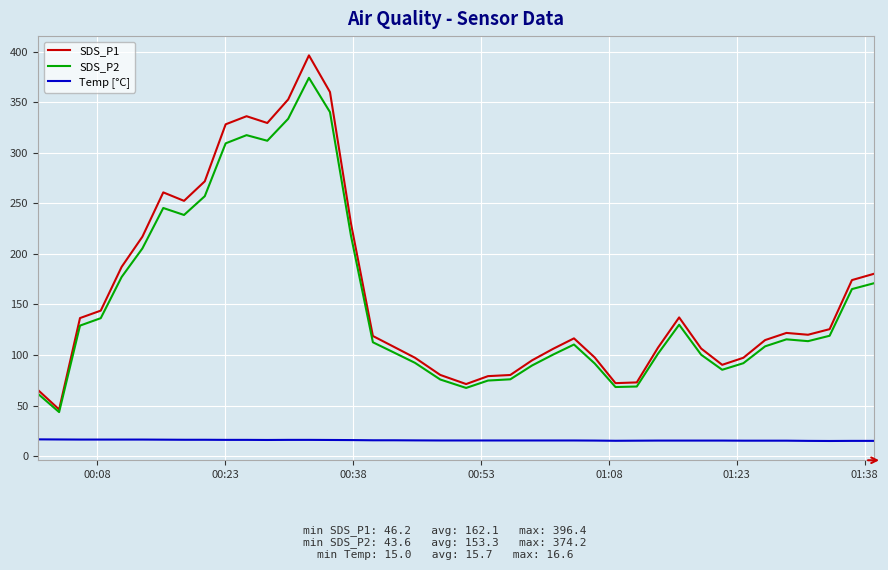

Rank the series by their maximum value, from highest to lowest.

SDS_P1, SDS_P2, Temp [°C]